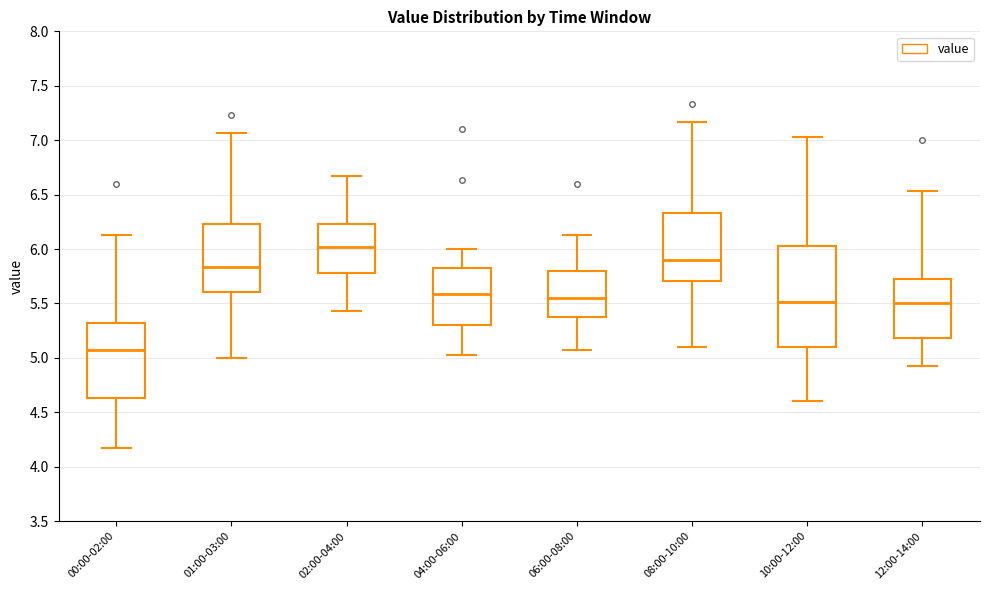

Which box is the tallest, from its lower edge to its upper edge?

10:00-12:00